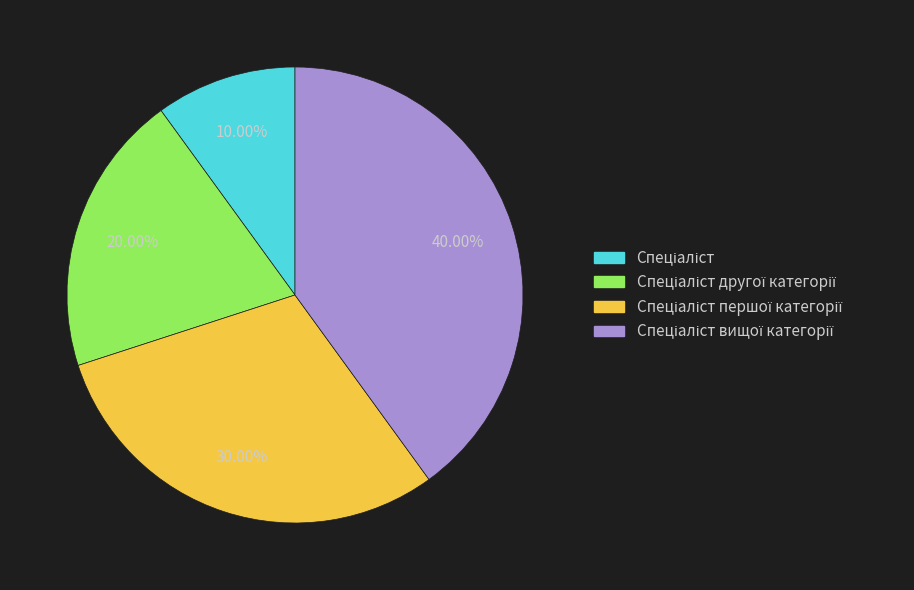

Is there any slice that represents more than half of the pie?

No